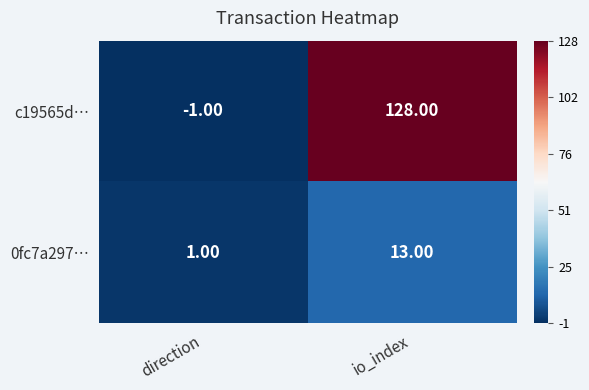

At which label is 0fc7a297… closest to 7?

direction